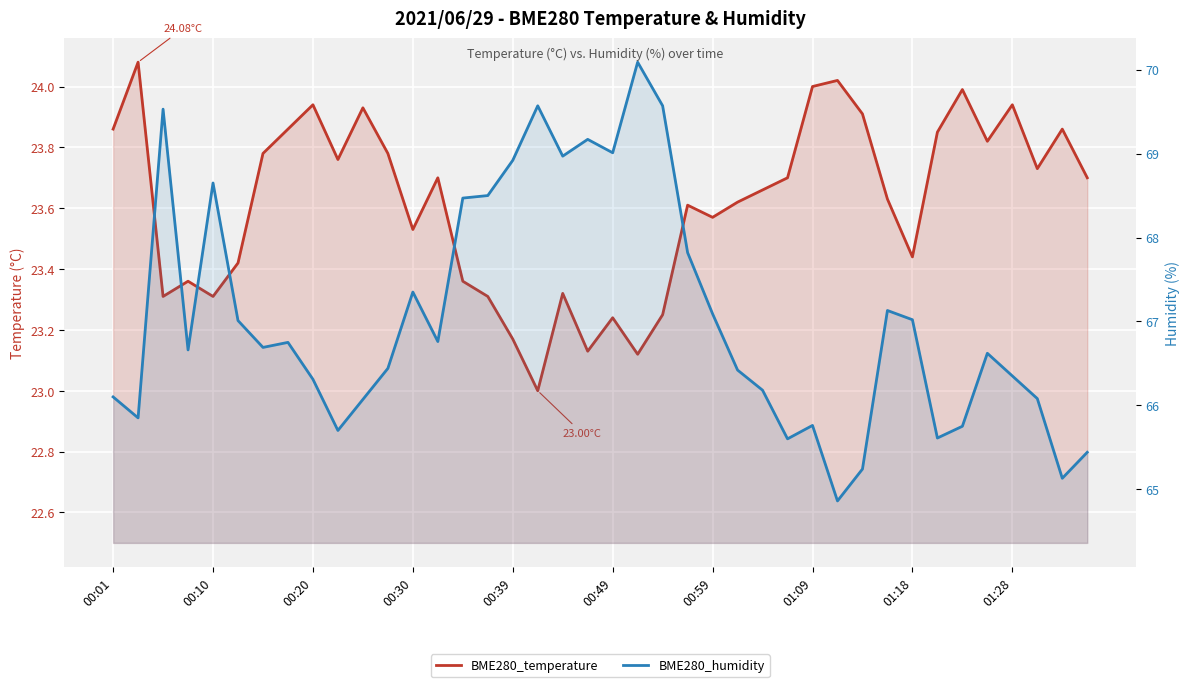

At which category is the sum across all series the highest?

21